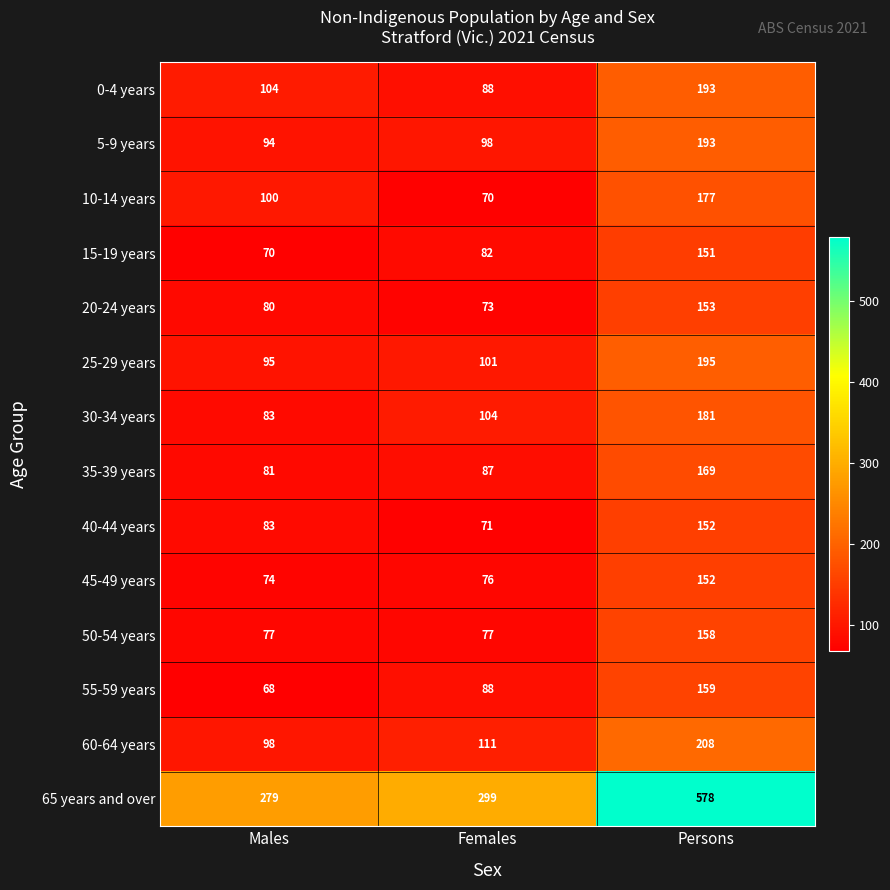

Which category has the highest value in the 15-19 years series?

Persons